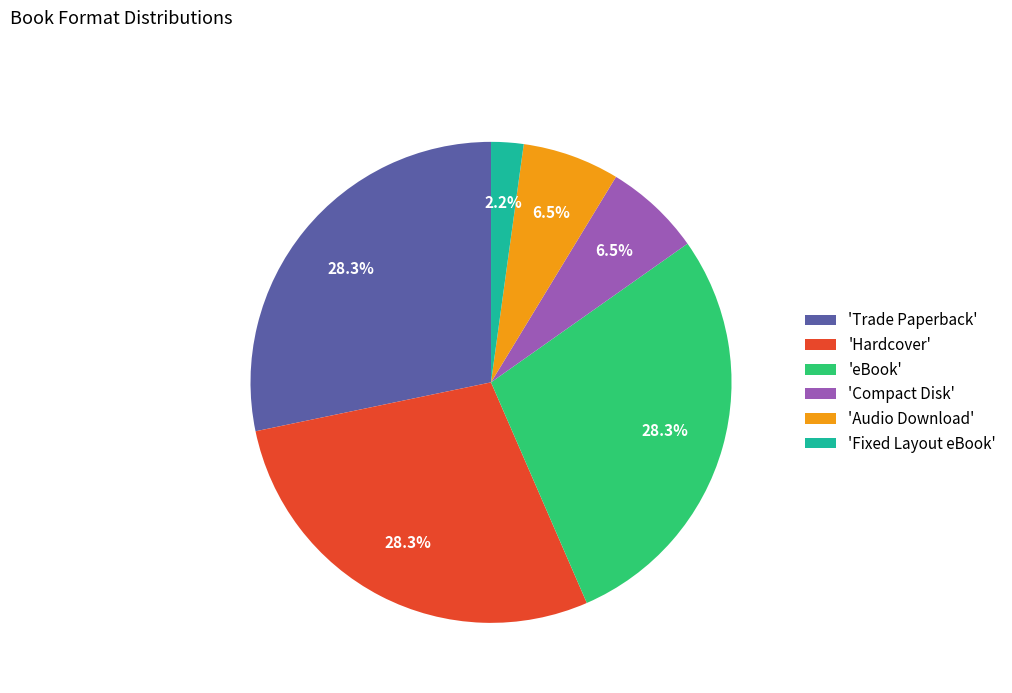

Is 'Compact Disk' the majority of the pie?

No